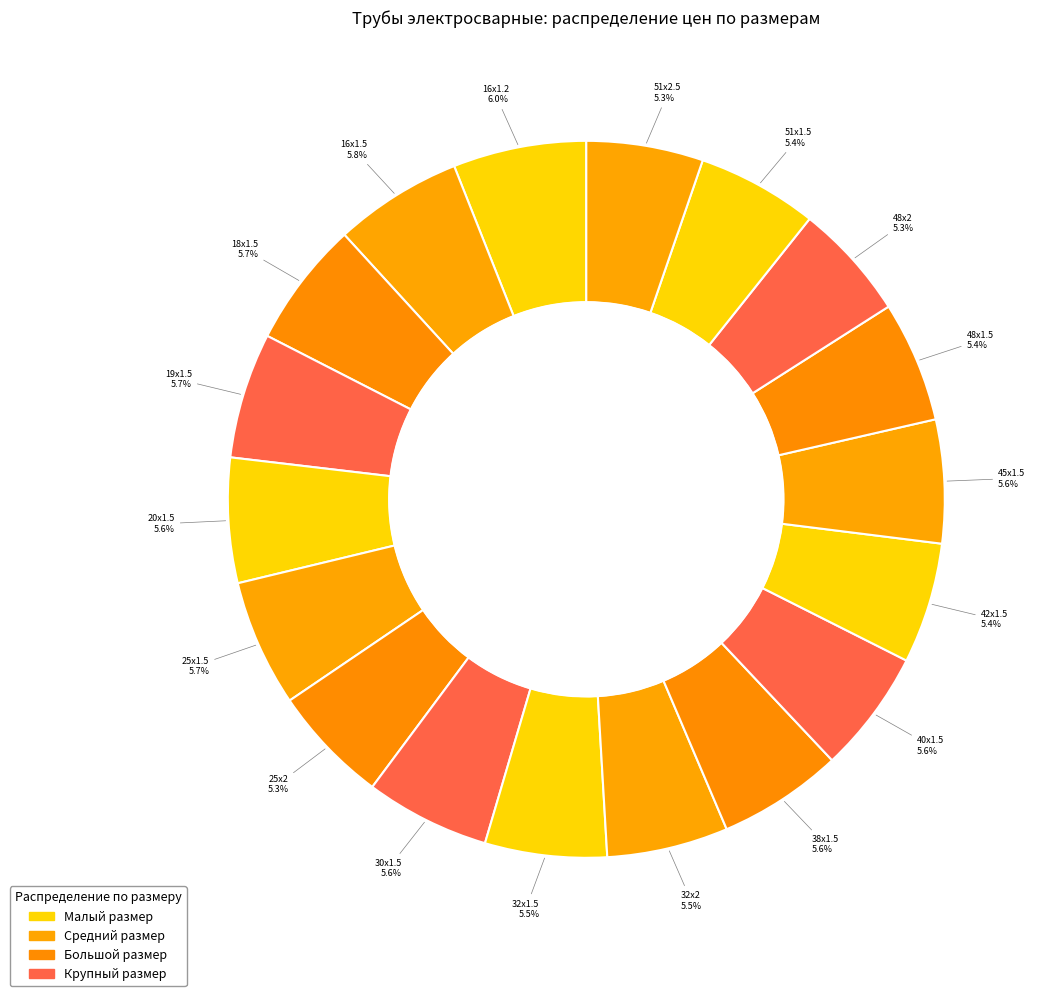

Which slice is the largest?

16x1.2